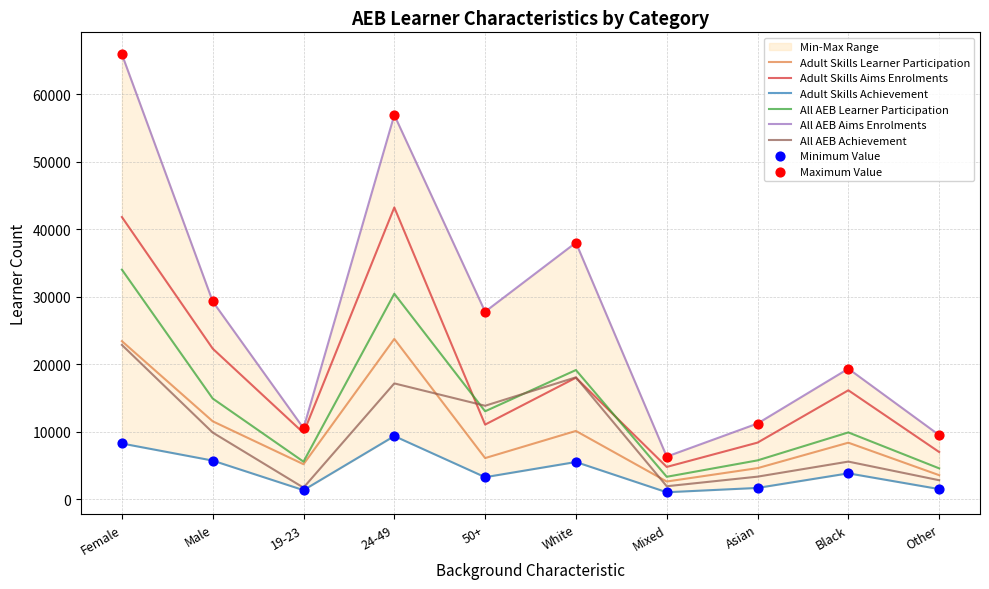

Which series has the largest total across all categories?

All AEB Aims Enrolments